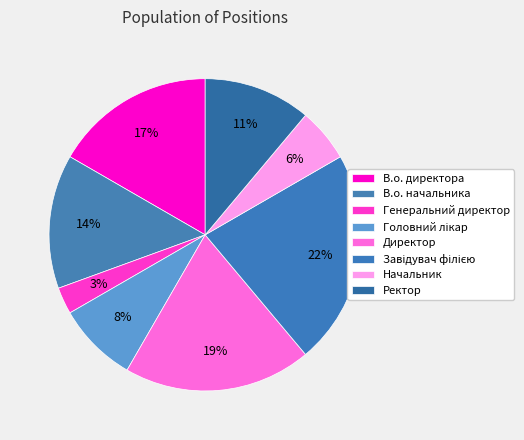

Is there any slice that represents more than half of the pie?

No